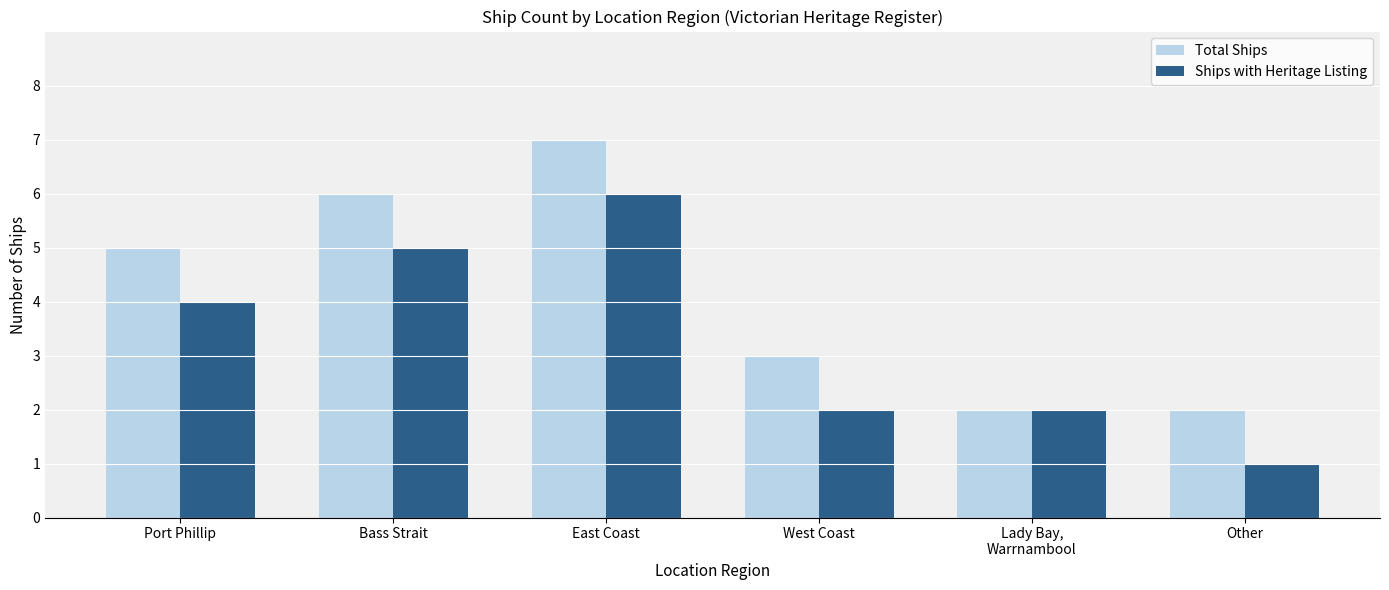

Rank the series by their average value, from highest to lowest.

Total Ships, Ships with Heritage Listing